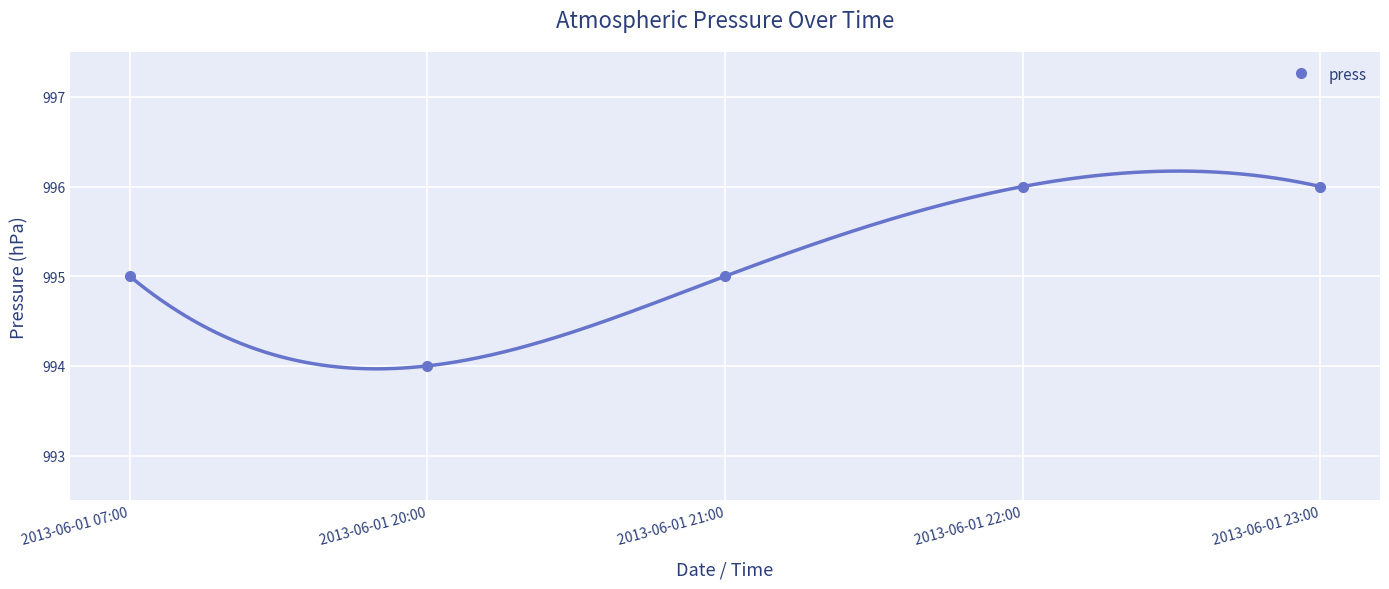

What is the greatest value displayed?

996